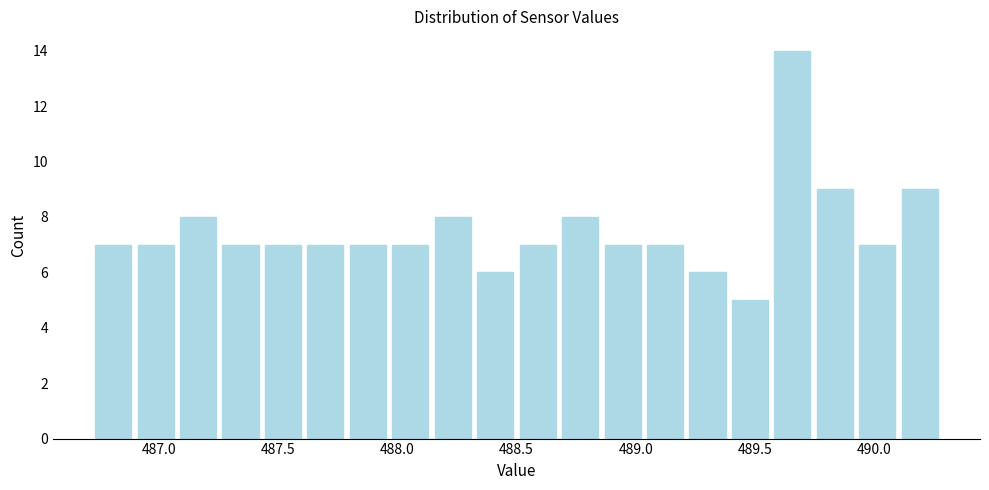

Around what value on the x-axis is the tallest bar? Give the approximate position of its centre, as read against the axis.

489.65